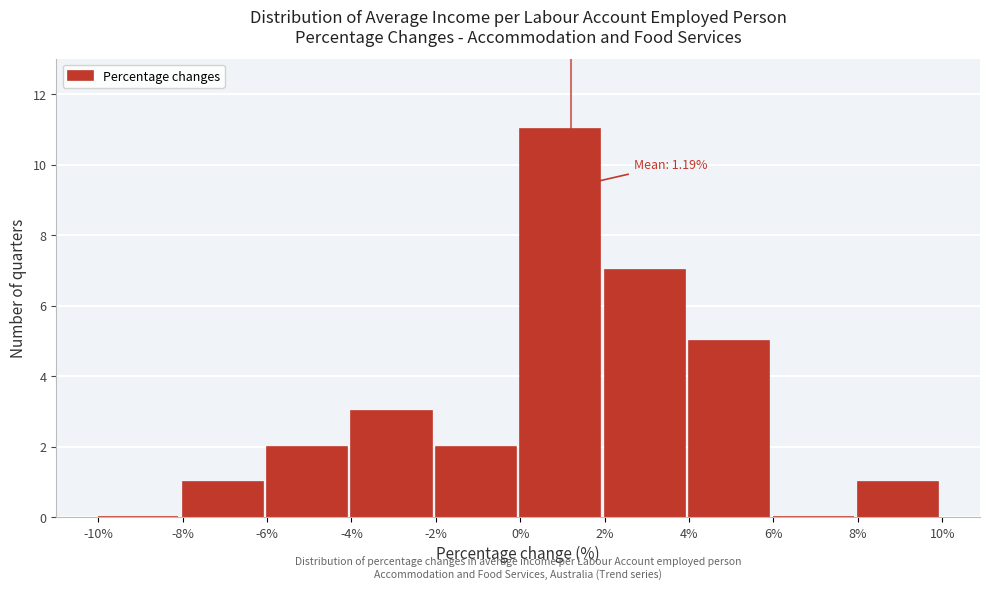

Which range on the x-axis has the tallest bar?

0% to 2%